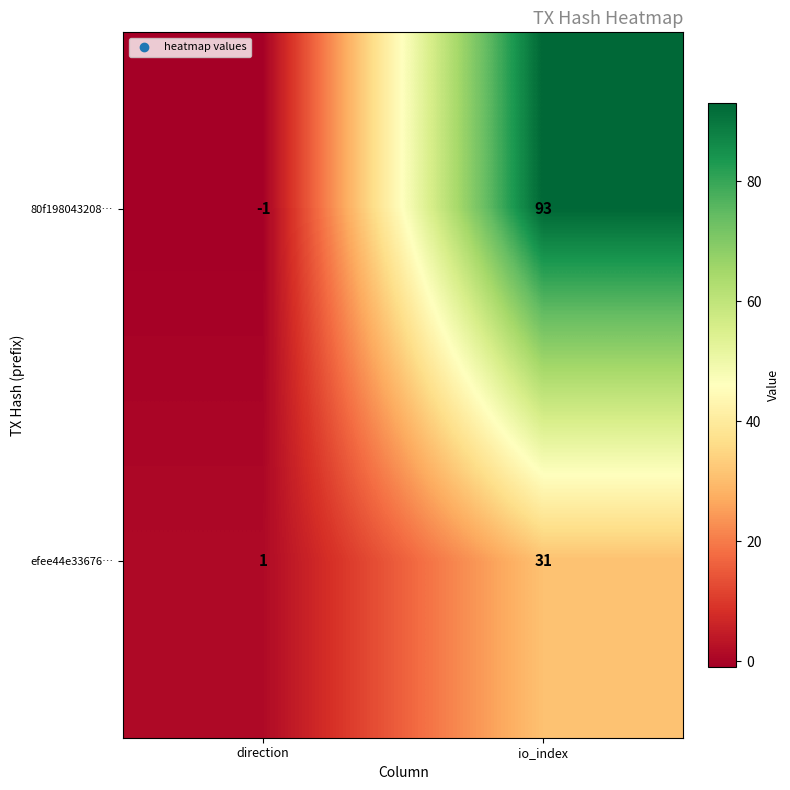

What is the difference between the efee44e33676… values at io_index and direction?

30